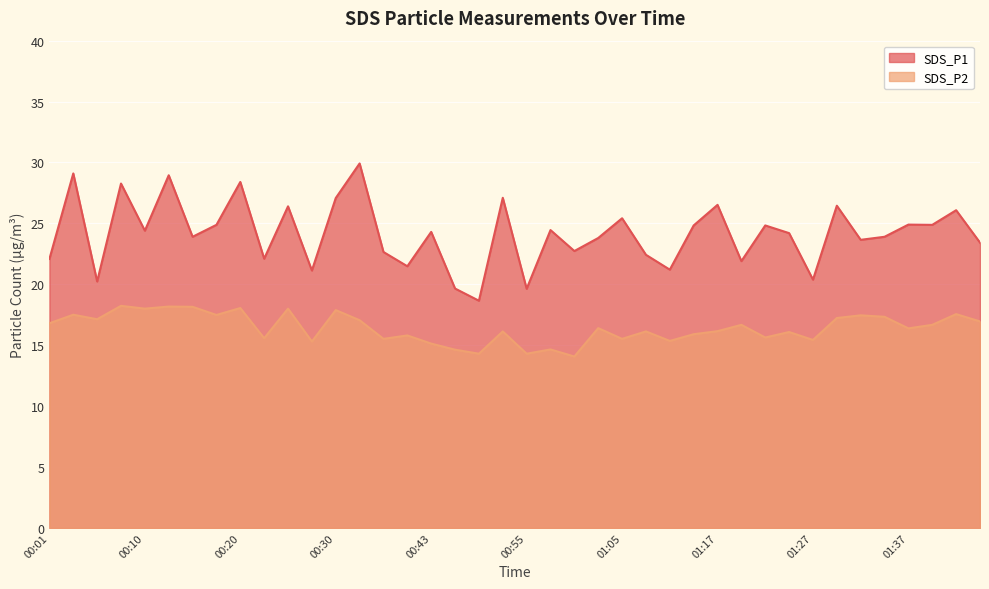

Which label corresponds to the largest value in the chart?

00:36